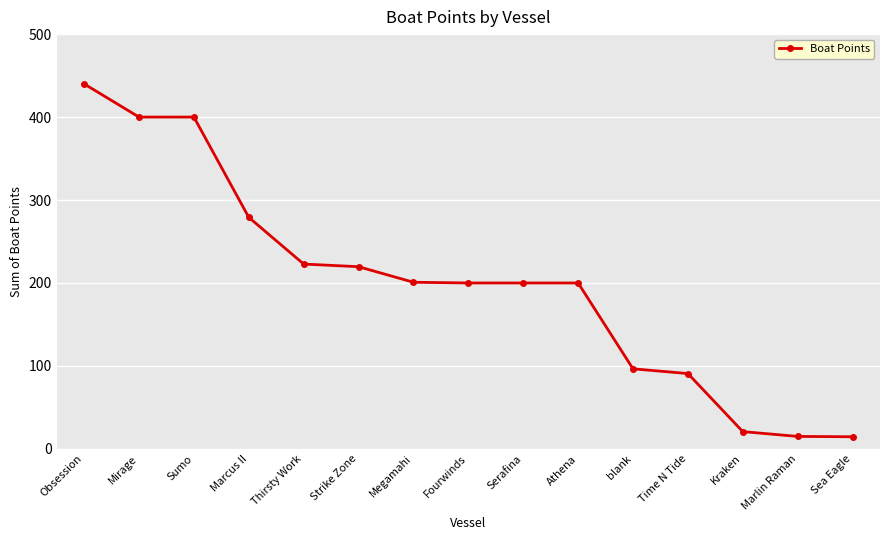

How many categories are shown in the chart?

15